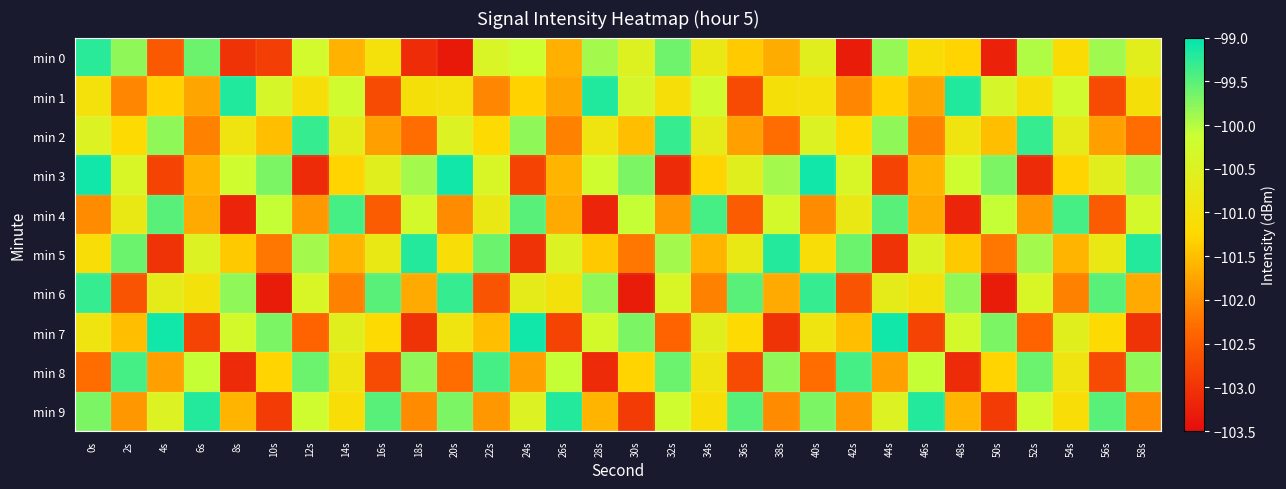

How many distinct data groups are displayed?

10